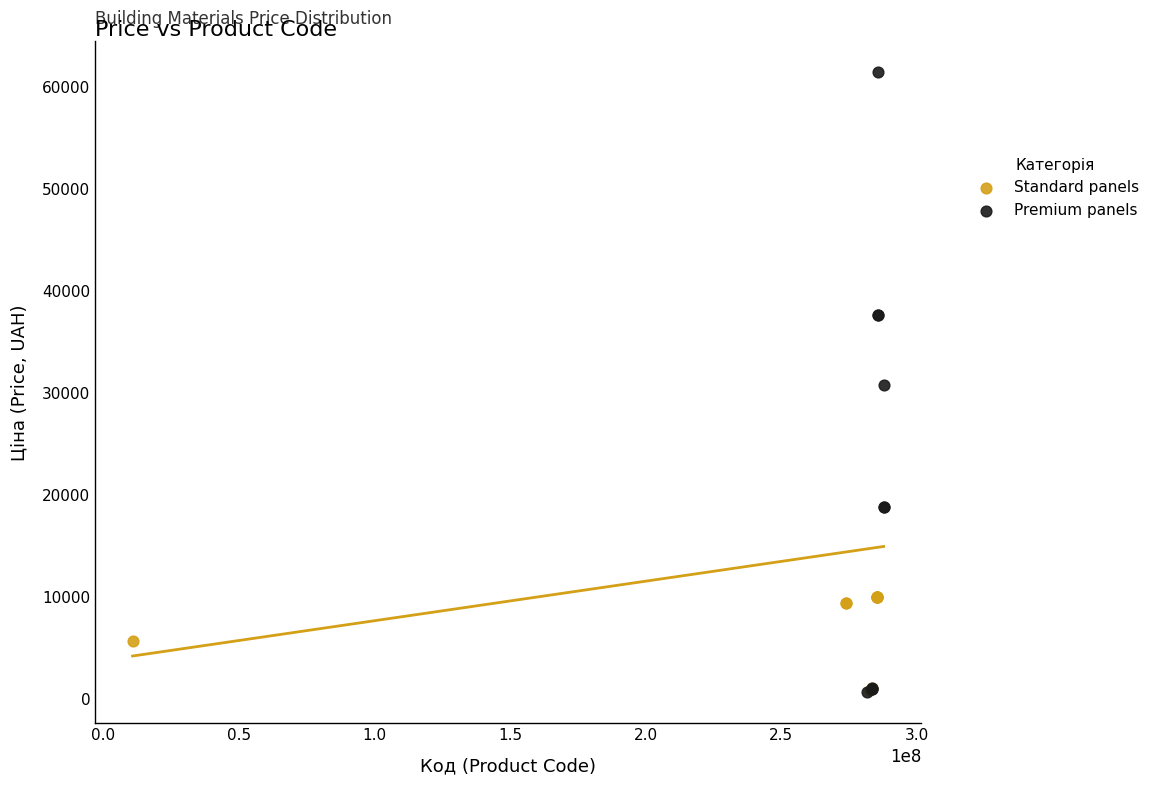

Which series reaches the maximum Y coordinate?

Premium panels